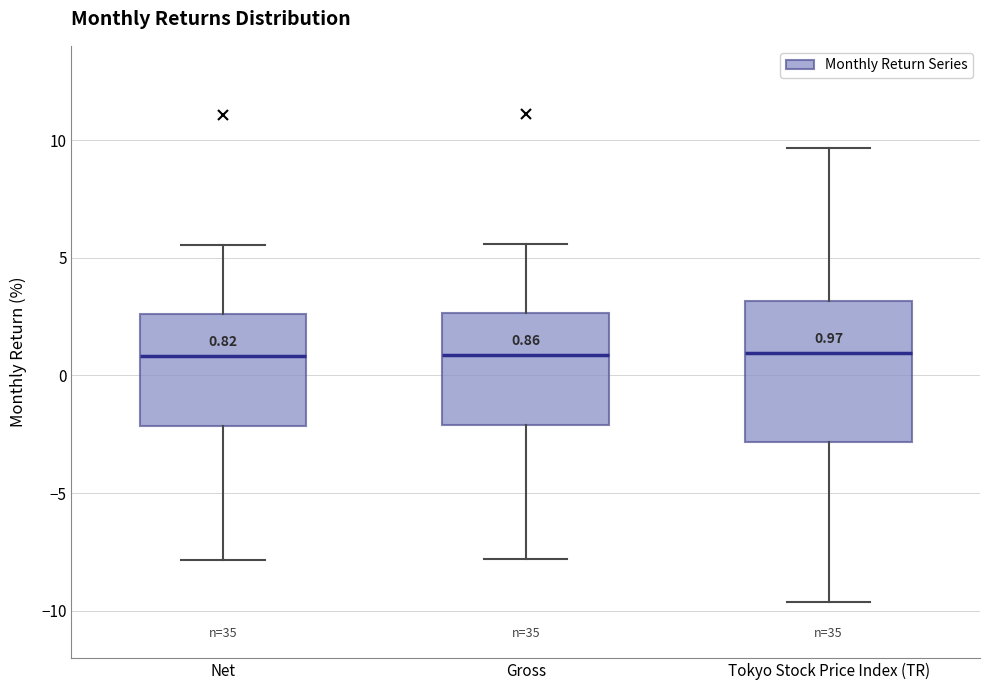

Which box is the tallest, from its lower edge to its upper edge?

Tokyo Stock Price Index (TR)